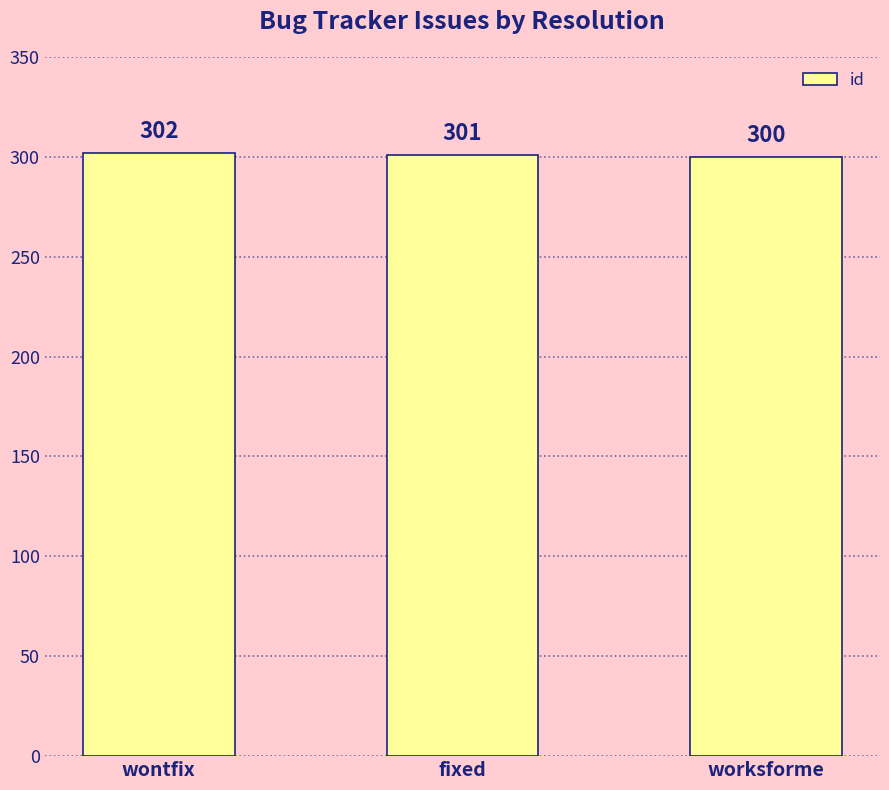

What is the value of the 2nd bar from the left?

301